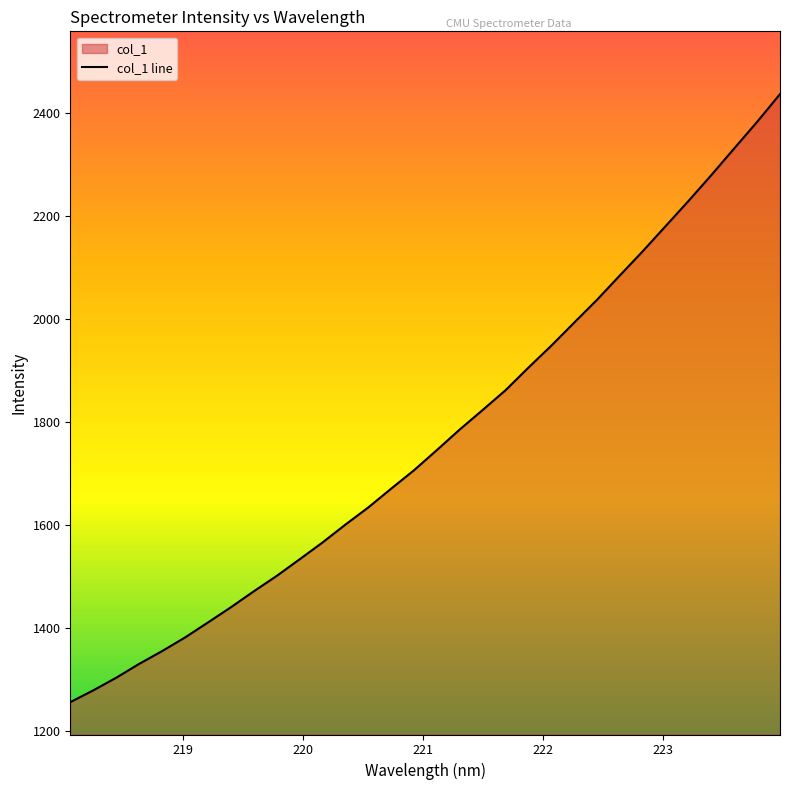

Reading left to right, extract all data points from this chart.

1256.2	1279.0	1303.5	1330.4	1355.2	1381.6	1410.7	1440.2	1471.2	1501.1	1533.3	1565.9	1600.6	1634.0	1670.5	1706.3	1745.6	1785.5	1823.3	1861.7	1905.6	1948.2	1993.0	2037.4	2084.8	2131.7	2180.5	2229.3	2279.6	2331.4	2382.8	2436.8